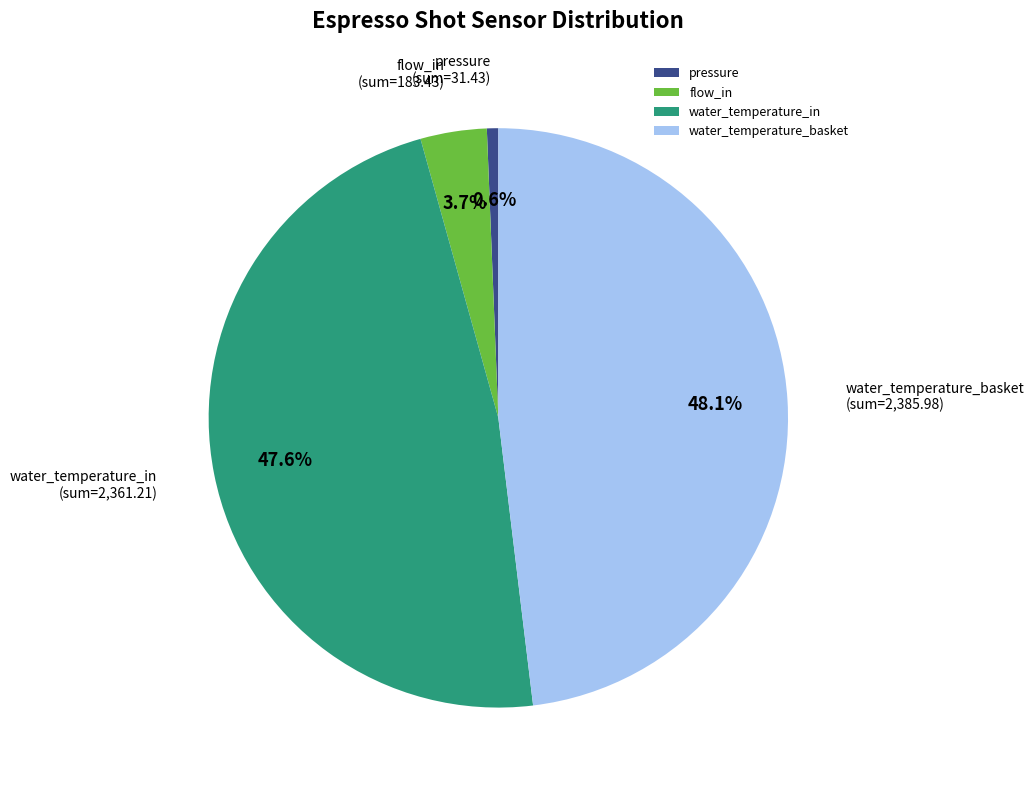

Does any single category account for the majority?

No